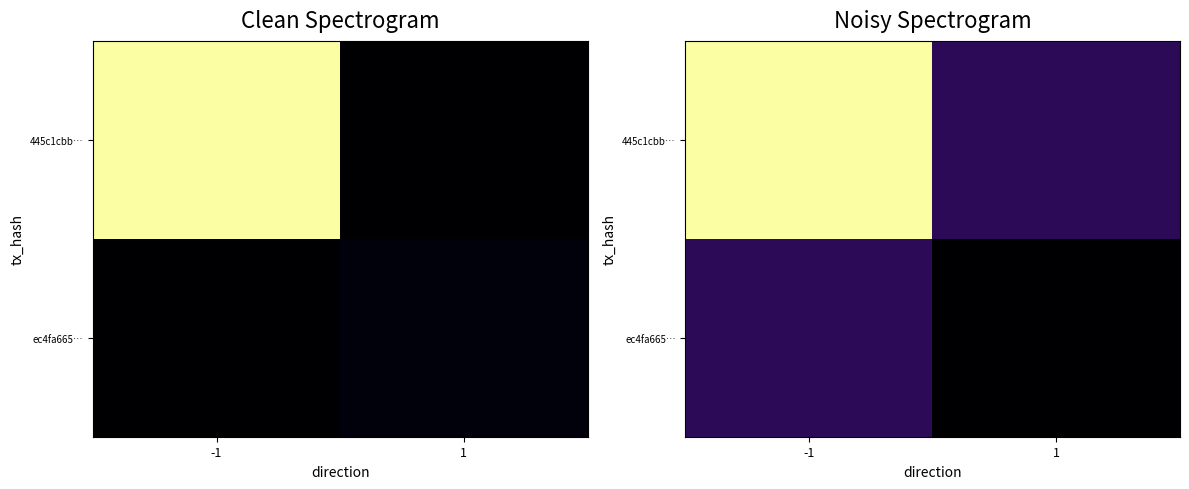

List the series in order of their peak value, highest first.

445c1cbb…, ec4fa665…